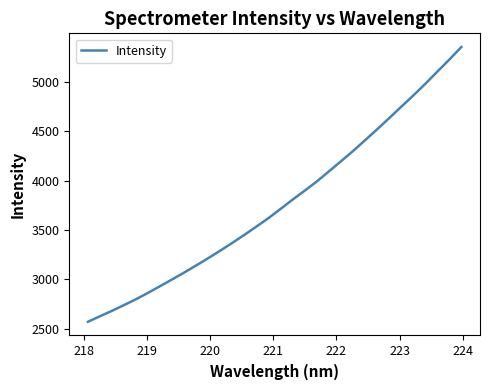

What is the difference between the maximum and minimum values?

2783.7